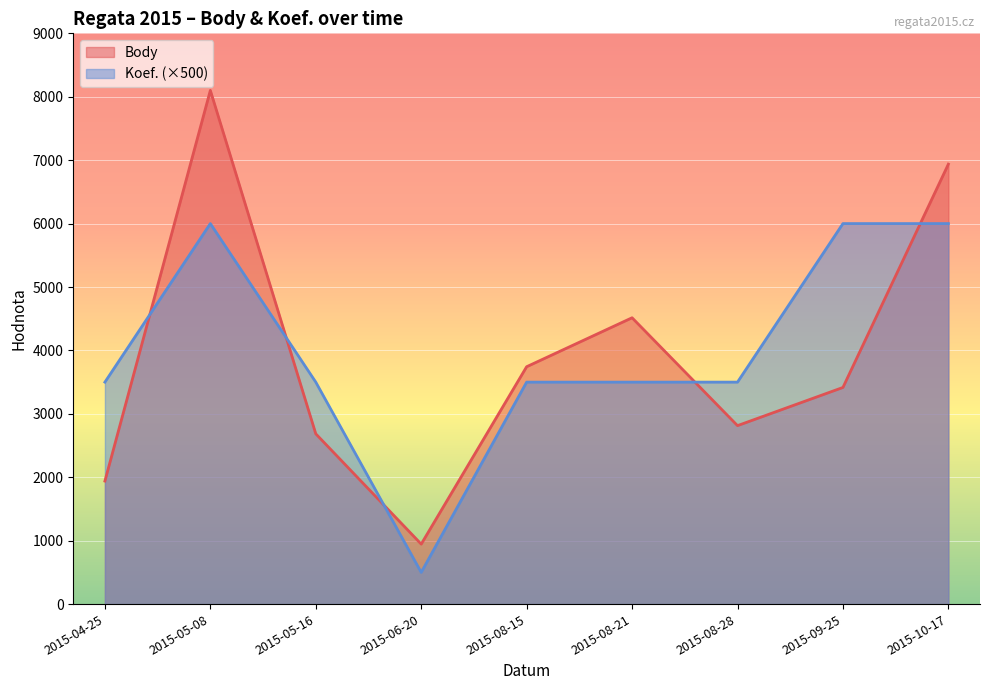

After their last crossing, which series has the higher values: Body or Koef.?

Body